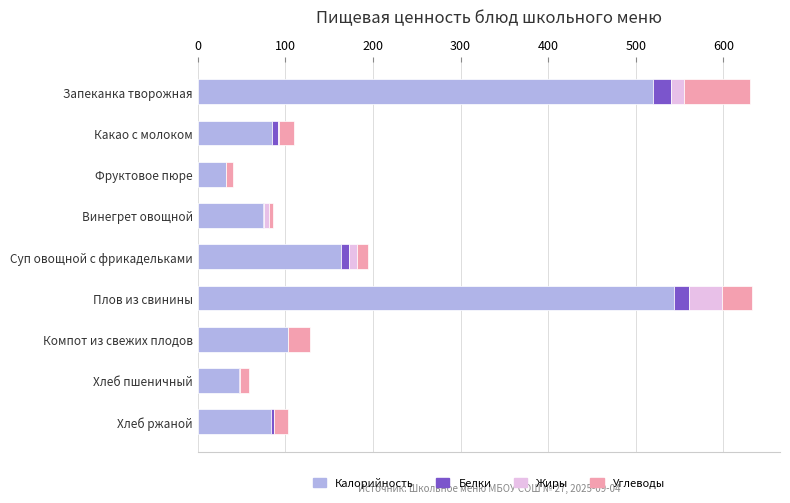

Which category has the highest value in the Калорийность series?

Плов из свинины